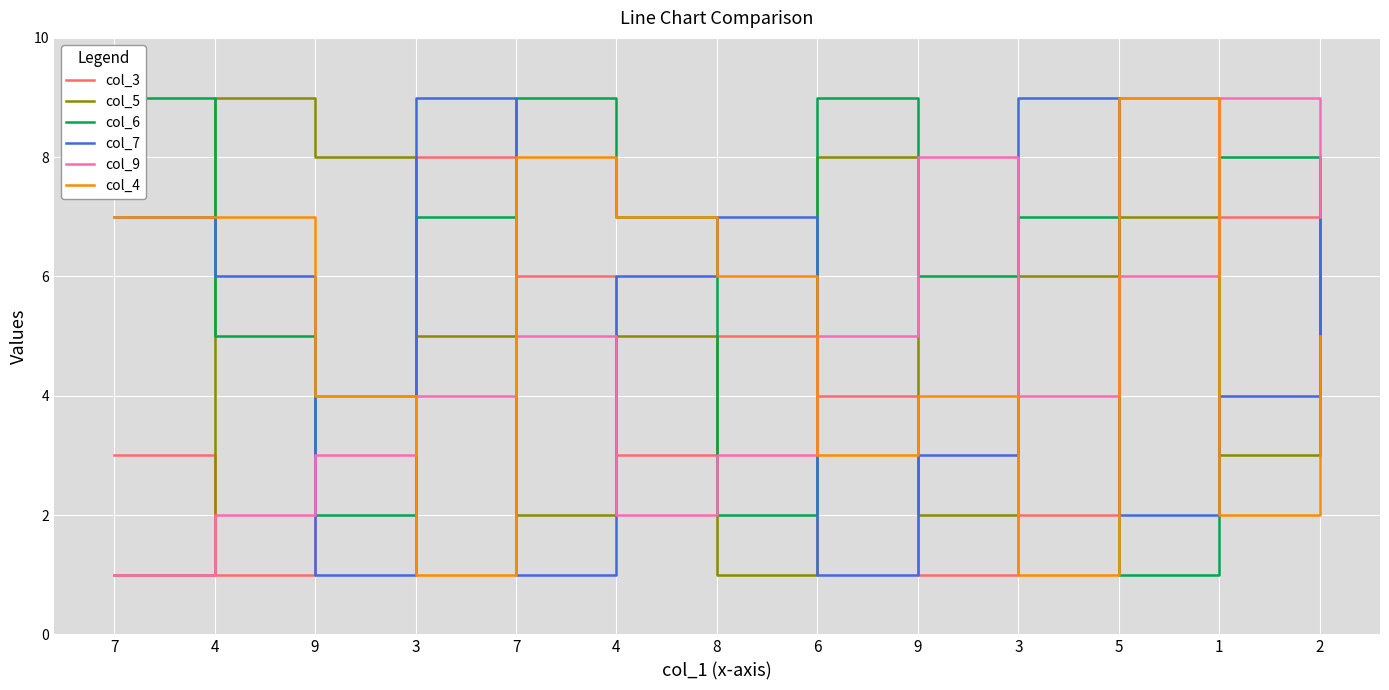

After their last crossing, which series has the higher values: col_5 or col_7?

col_7